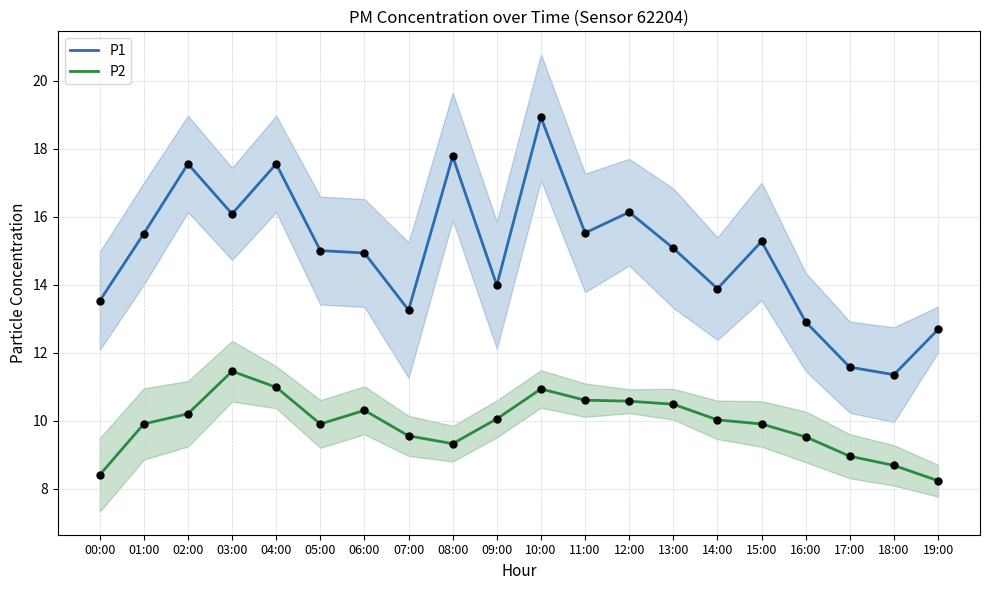

What are all the series names shown in the legend?

P1, P2